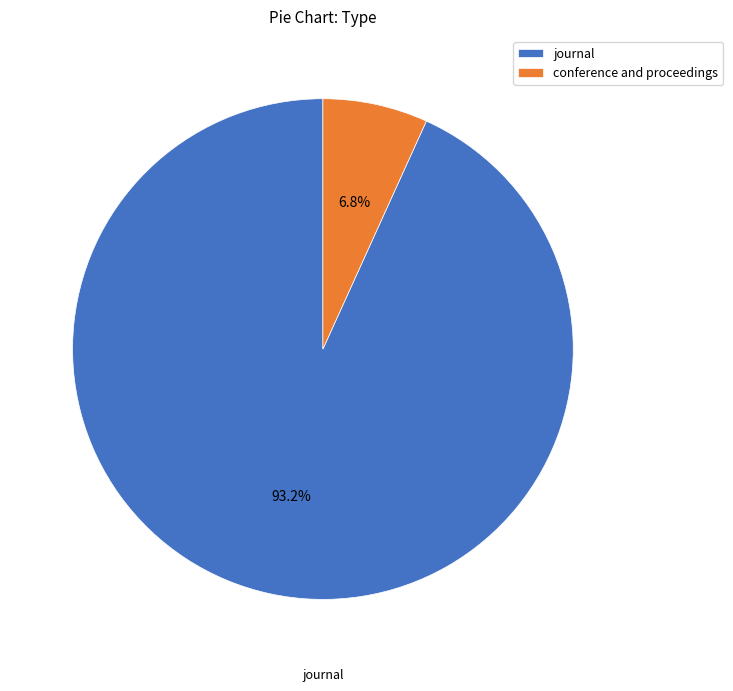

Which has a higher value, conference and proceedings or journal?

journal